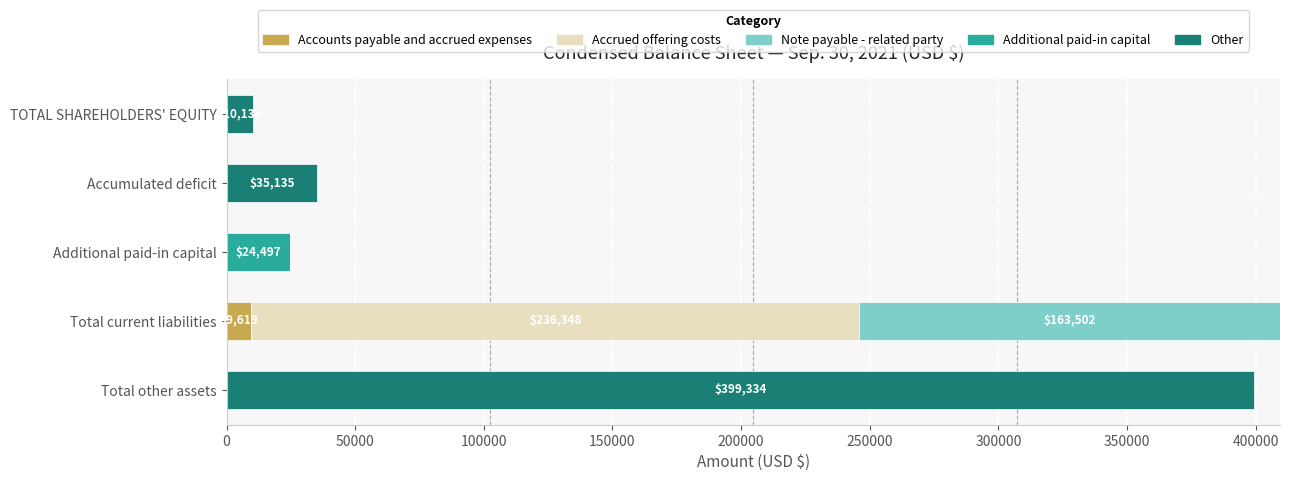

What is the sum of all Accounts payable and accrued expenses values?

9619